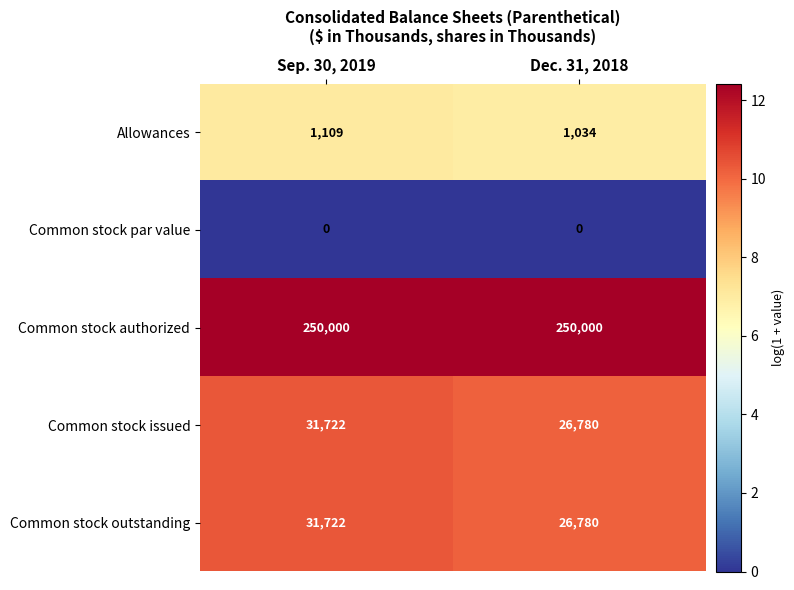

What is the difference between the highest and lowest values at Dec. 31, 2018?

250000